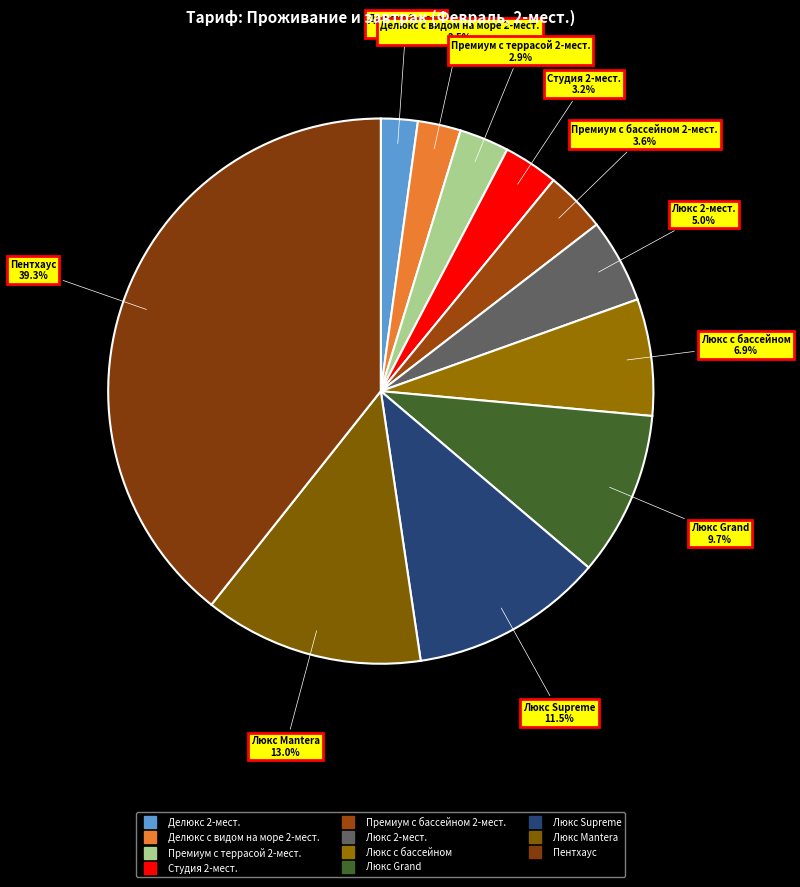

How many slices are in this pie chart?

11